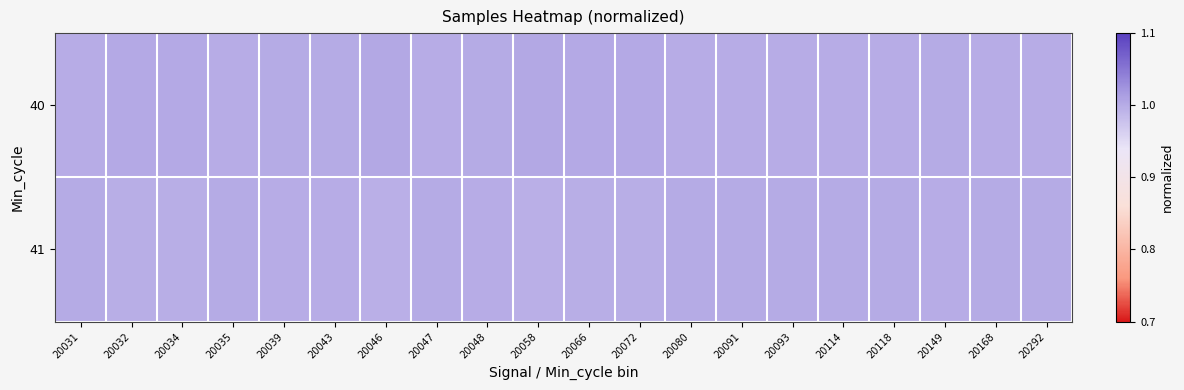

Reading left to right, list all the values displayed in this chart.

40: 20031=1.0	20032=1.0	20034=1.0	20035=1.0	20039=1.0	20043=1.0	20046=1.0	20047=1.0	20048=1.0	20058=1.0	20066=1.0	20072=1.0	20080=1.0	20091=1.0	20093=1.0	20114=1.0	20118=1.0	20149=1.0	20168=1.0	20292=1.0
41: 20031=1.0	20032=1.0	20034=1.0	20035=1.0	20039=1.0	20043=1.0	20046=1.0	20047=1.0	20048=1.0	20058=1.0	20066=1.0	20072=1.0	20080=1.0	20091=1.0	20093=1.0	20114=1.0	20118=1.0	20149=1.0	20168=1.0	20292=1.0